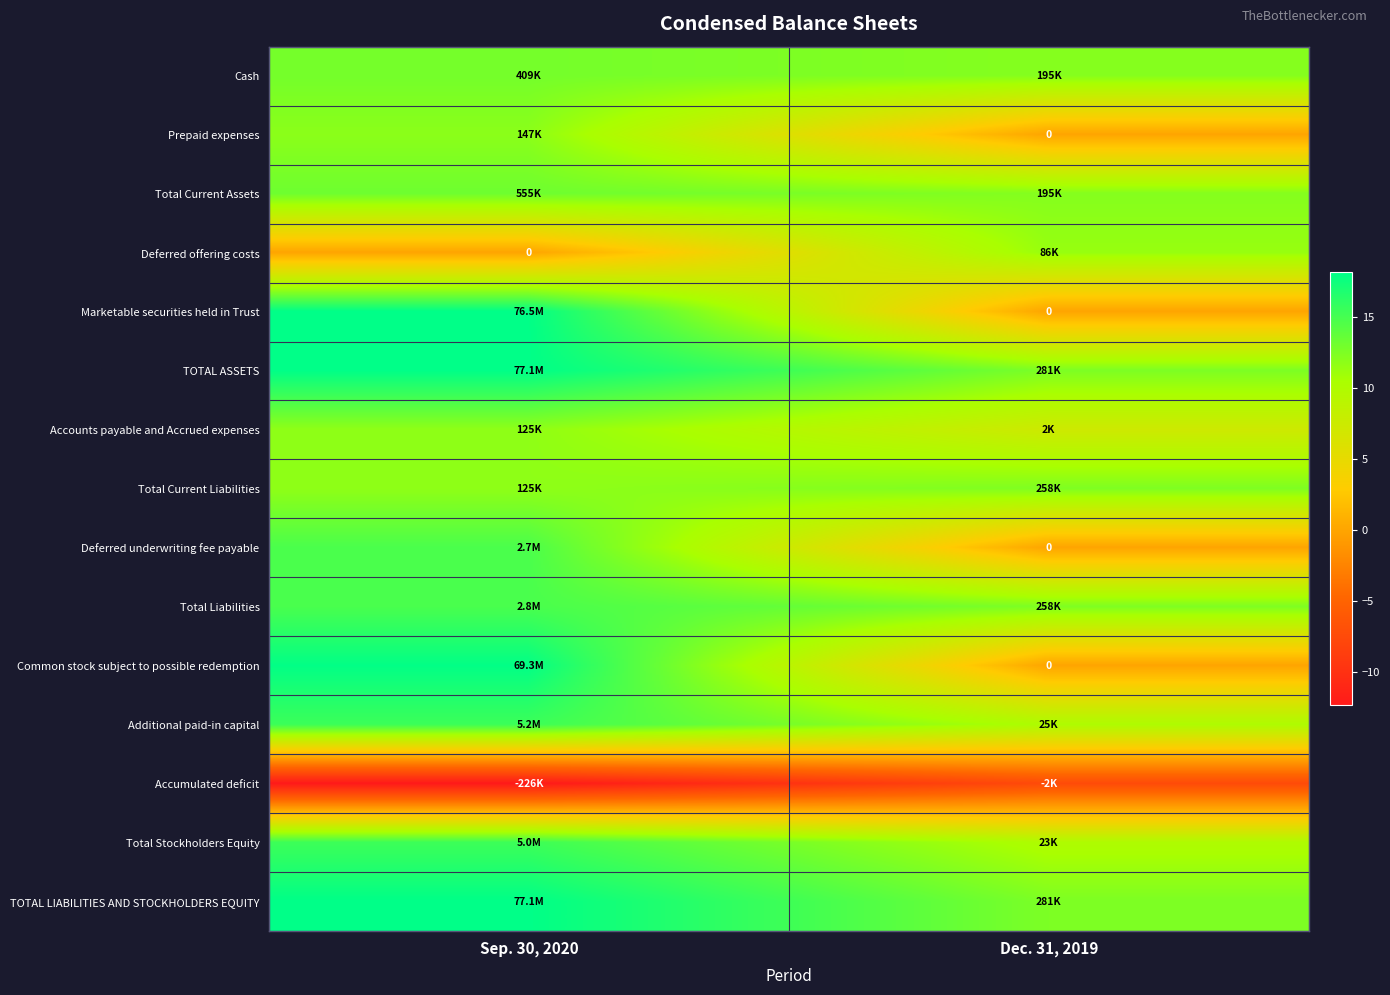

True or false: Total Liabilities has a value of 7.7 at Dec. 31, 2019.

False